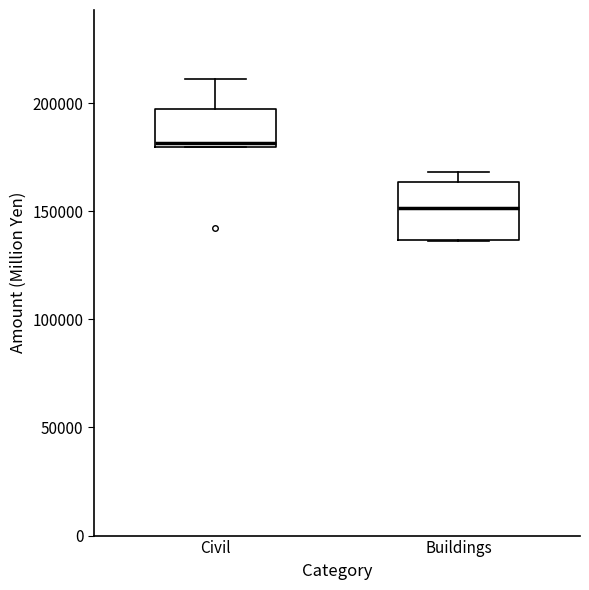

Which box is the tallest, from its lower edge to its upper edge?

Buildings